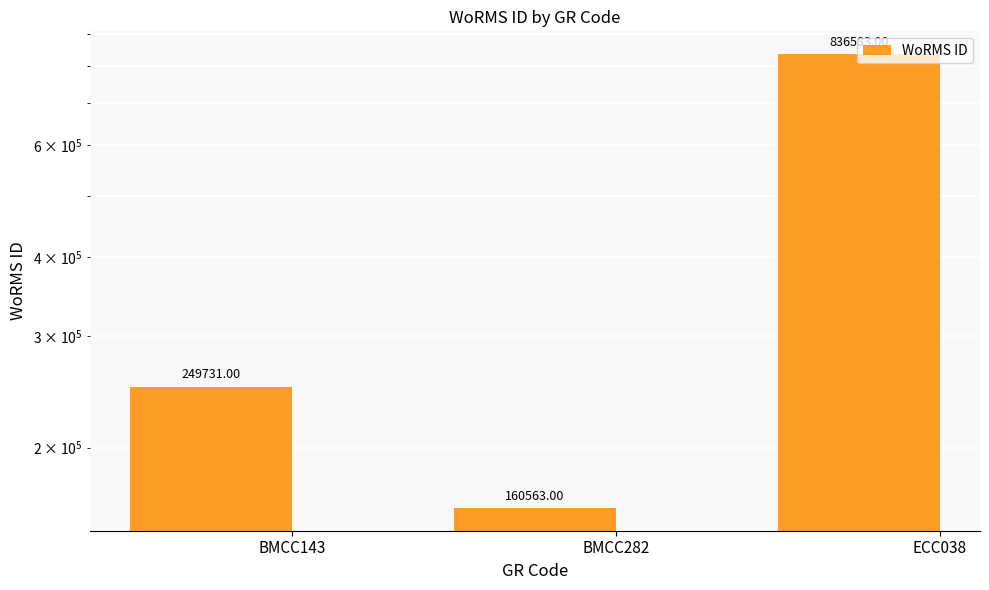

What is the label of the 1st bar from the left?

BMCC143